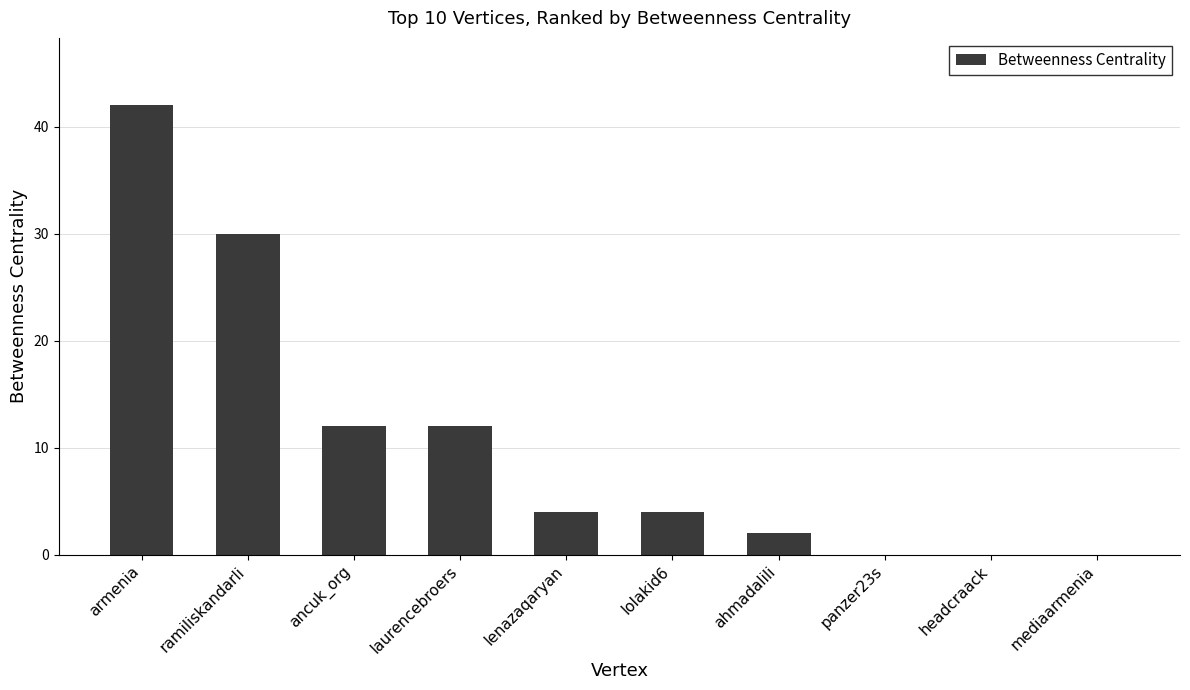

What is the change in value from armenia to ramiliskandarli?

-12